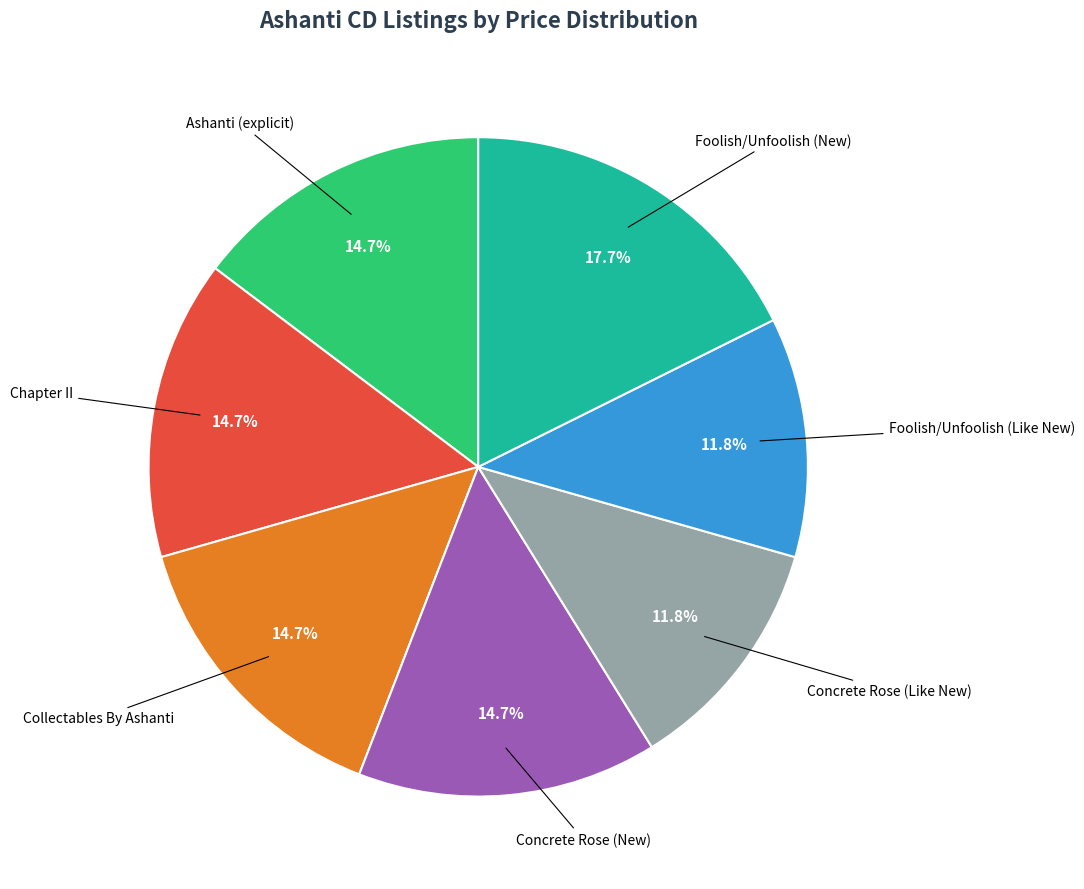

Is there any slice that represents more than half of the pie?

No